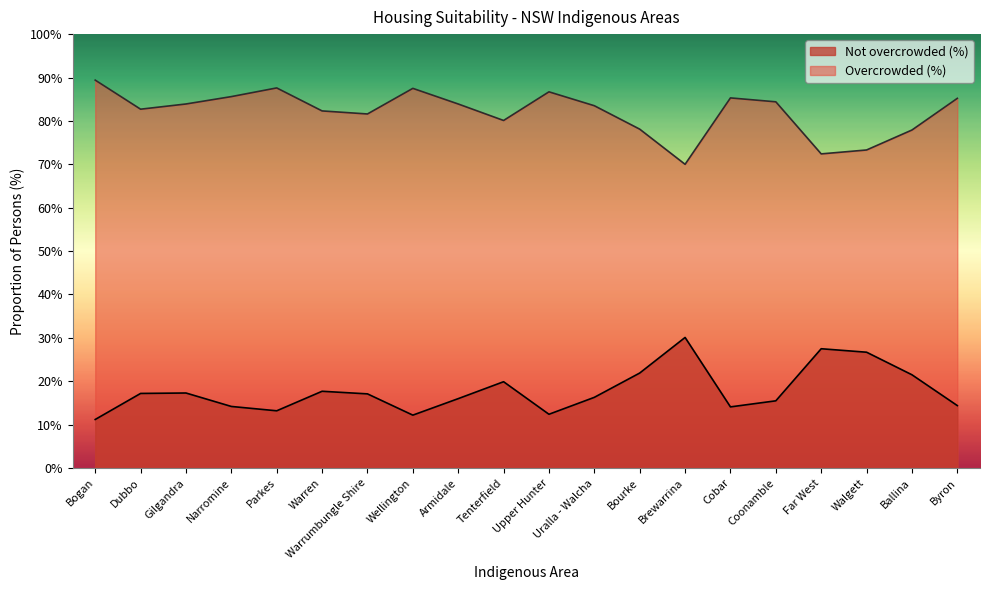

True or false: Overcrowded (%) has a value of 47.5 at Brewarrina.

False